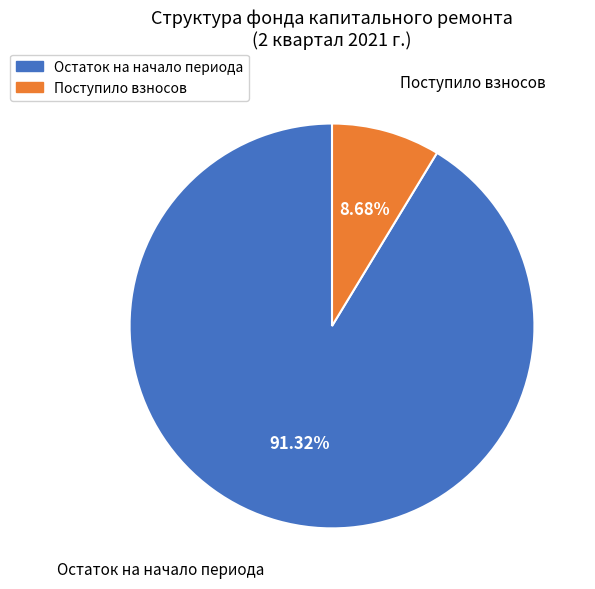

Combined, do Поступило взносов and Остаток на начало периода account for over 50%?

Yes